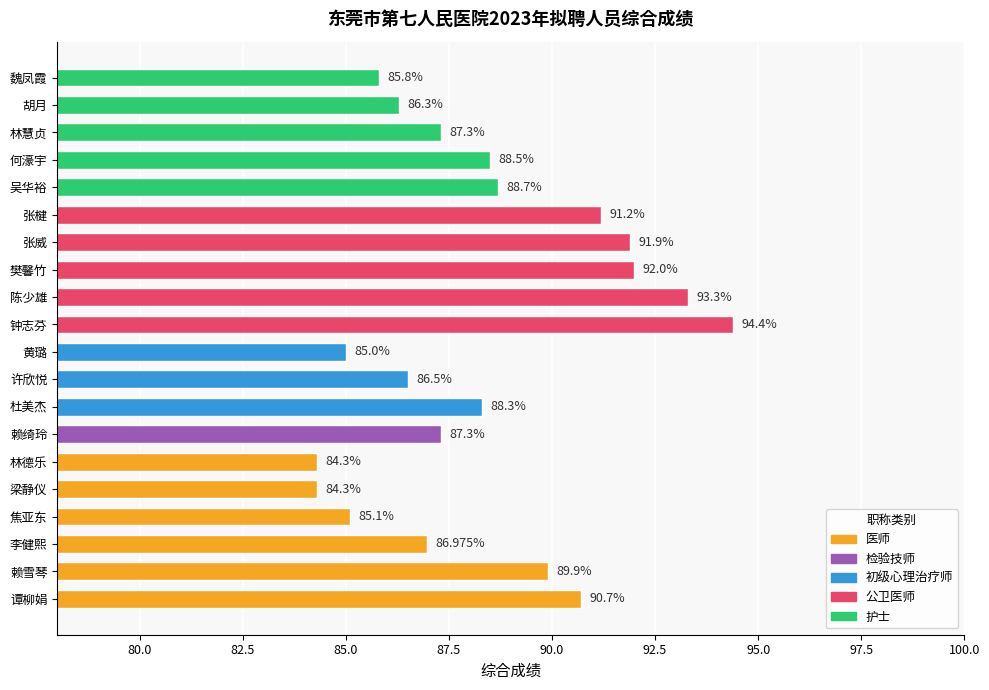

Where is the data nearest to the value 89?

吴华裕